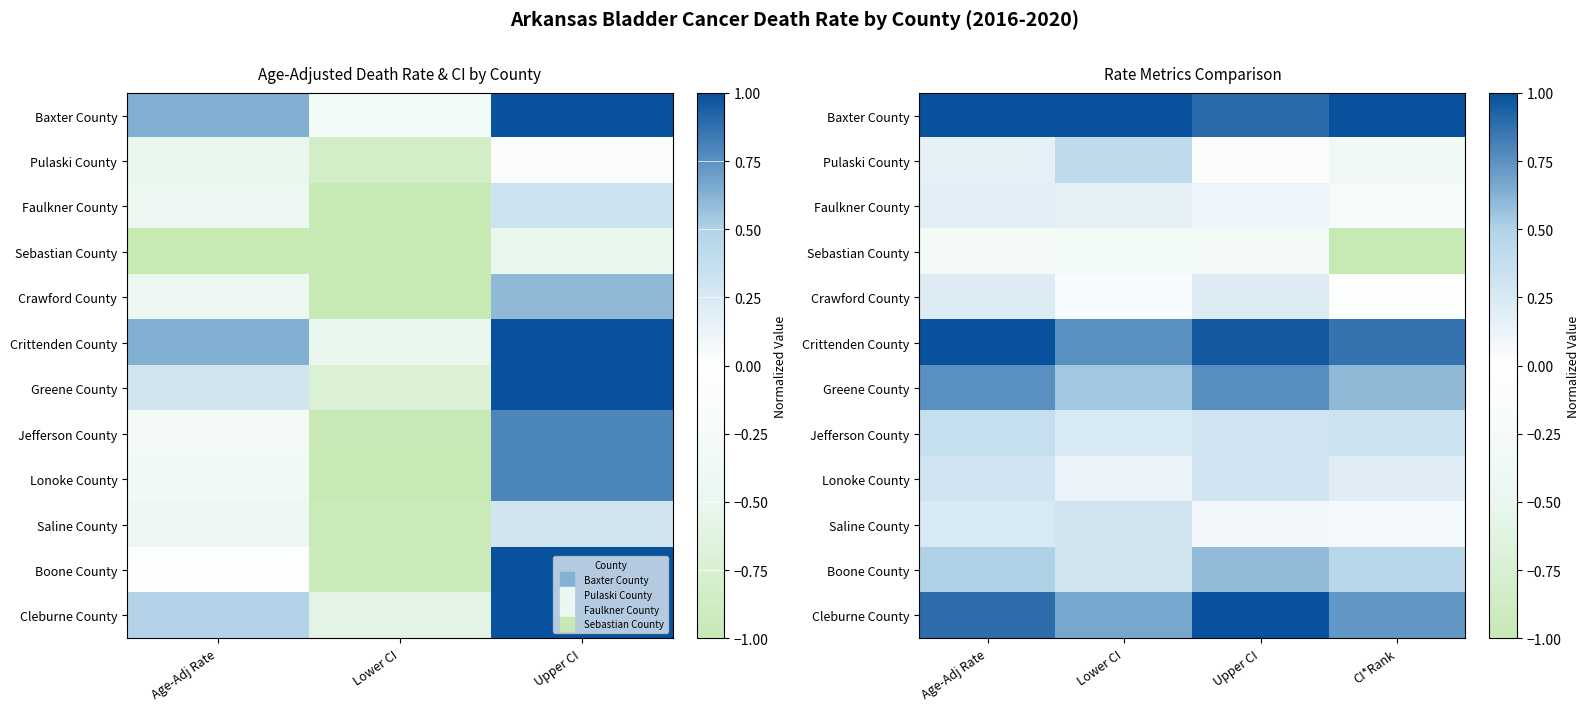

At how many categories does at least one series exceed 0?

4